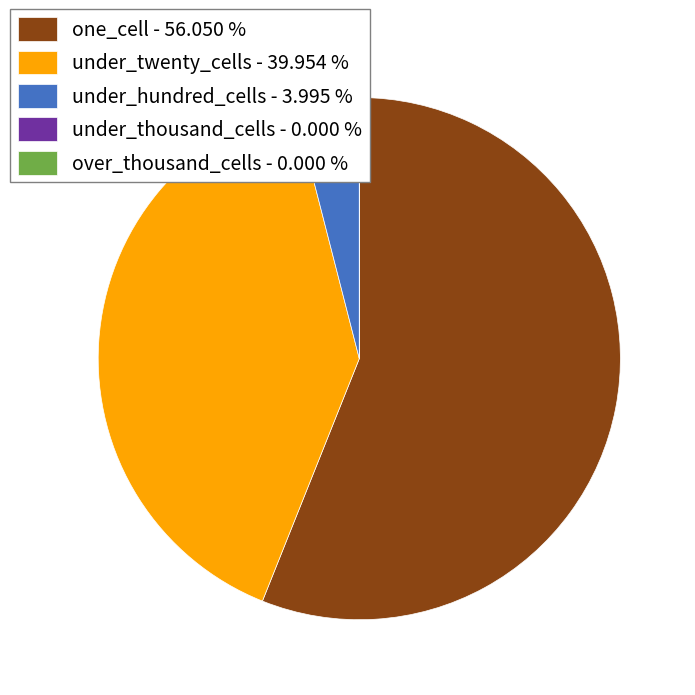

Is the sum of under_hundred_cells - 3.995 % and under_twenty_cells - 39.954 % greater than half?

No